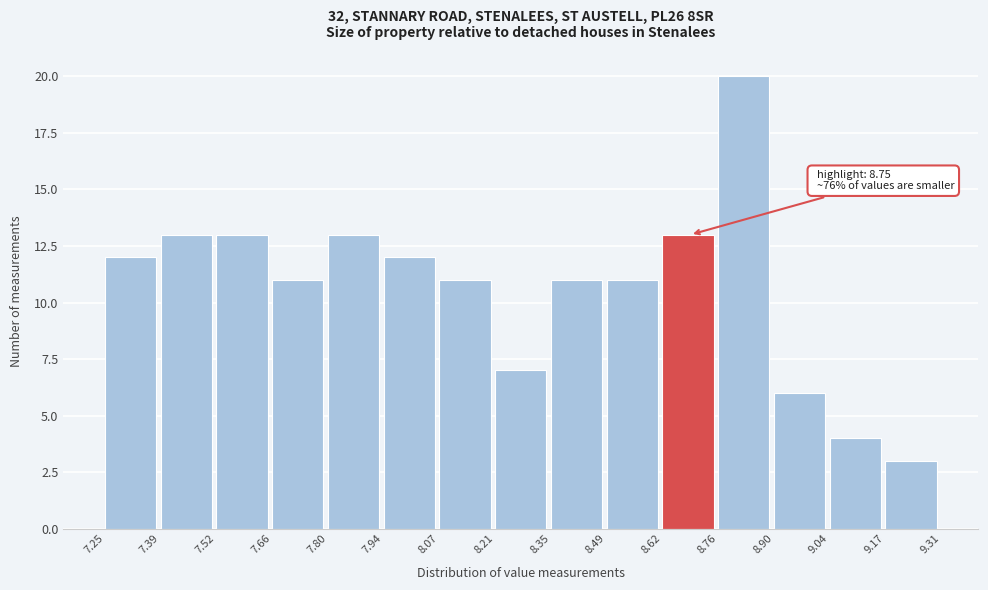

Over which range of the x-axis is the bar tallest?

8.76 to 8.90